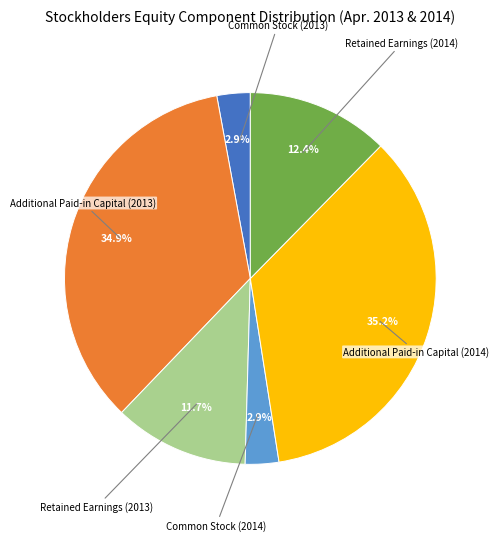

Is there a majority slice in this chart?

No